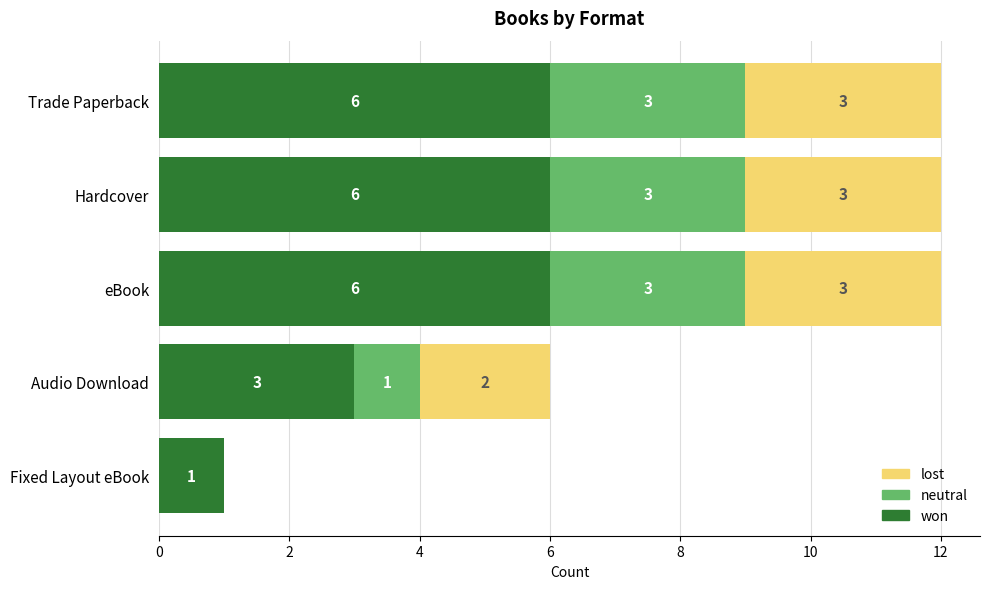

How many distinct data groups are displayed?

3